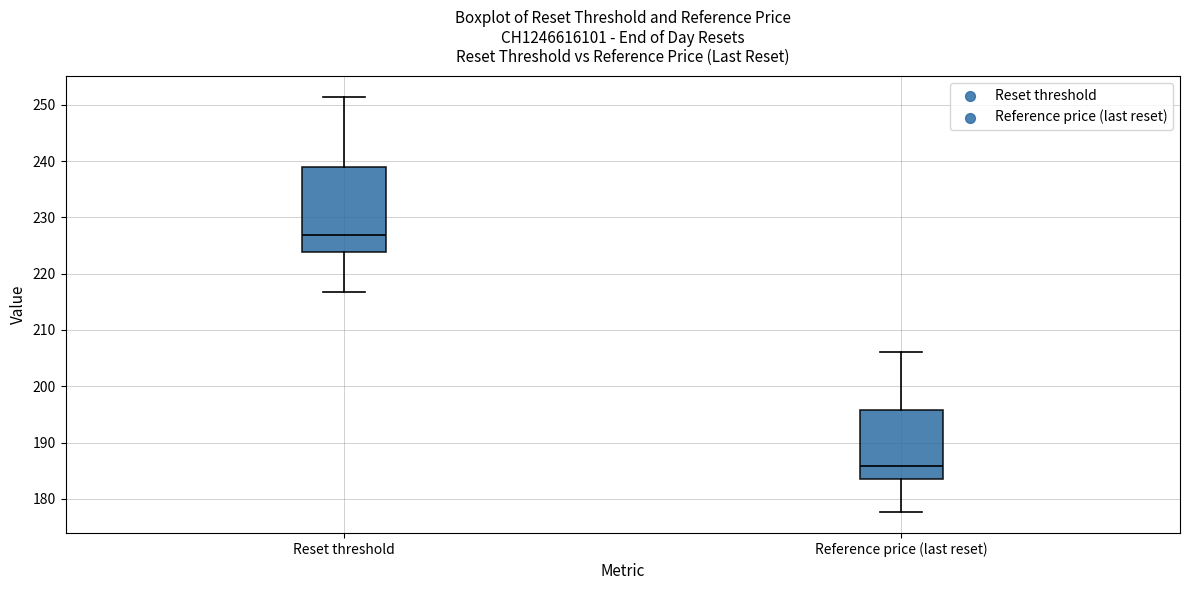

Where is the lower edge of the box for Reset threshold on the y-axis? The values are not printed on the chart, so give them approximately, as read against the axis.

224